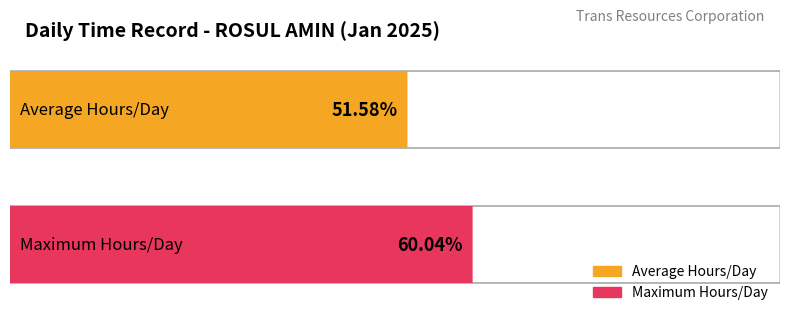

Are the bars grouped side by side (vs. stacked)?

No